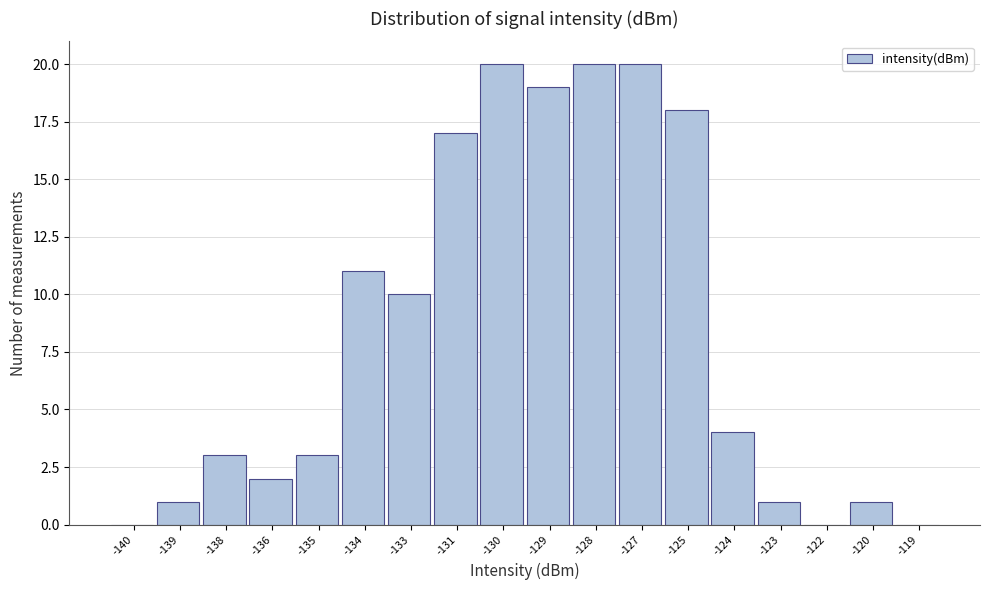

Reading left to right, what are all the values shown in this chart?

-140=0	-139=1	-138=3	-136=2	-135=3	-134=11	-133=10	-131=17	-130=20	-129=19	-128=20	-127=20	-125=18	-124=4	-123=1	-122=0	-120=1	-119=0